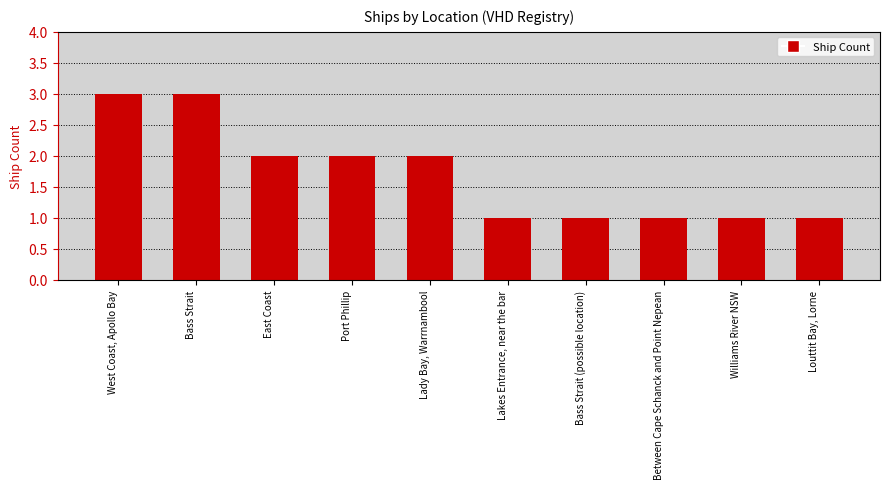

What is the difference between the maximum and minimum values?

2